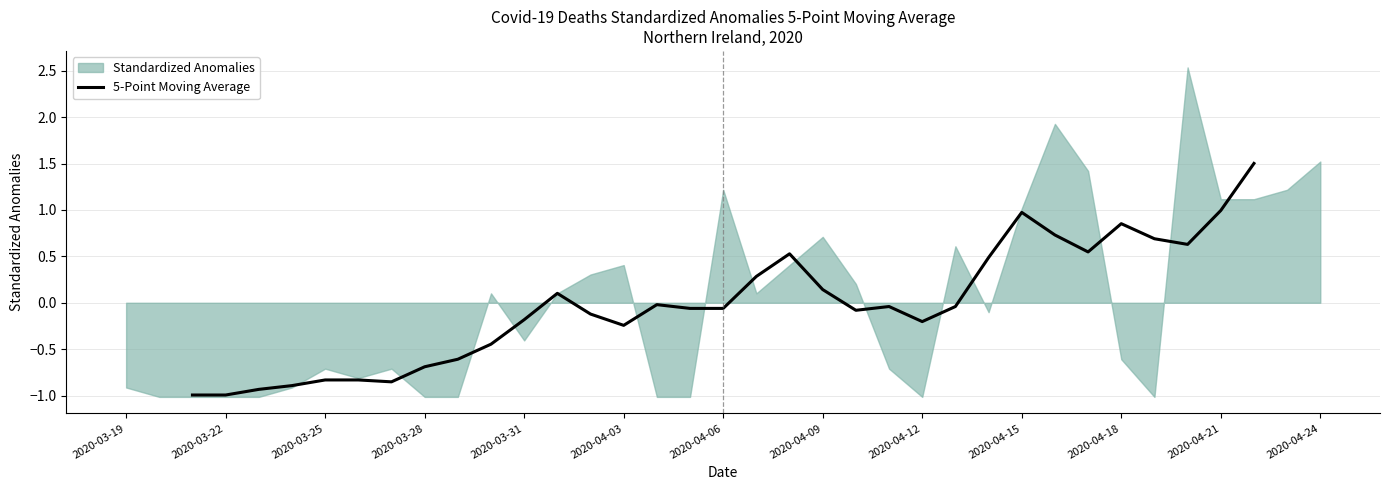

What is the difference between the values at 2020-04-18 and 2020-03-28?

0.4